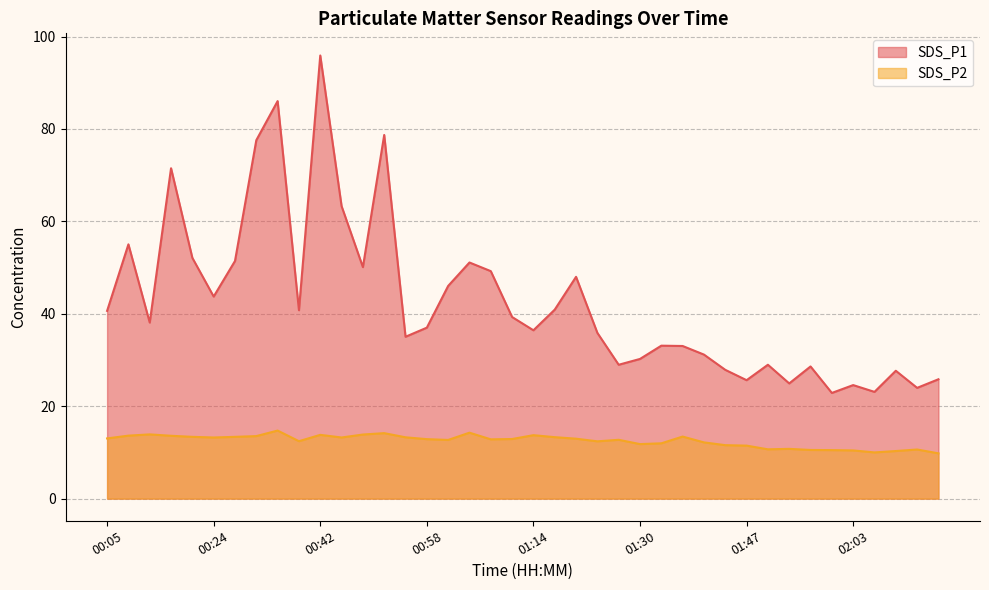

How many series are shown in this chart?

2